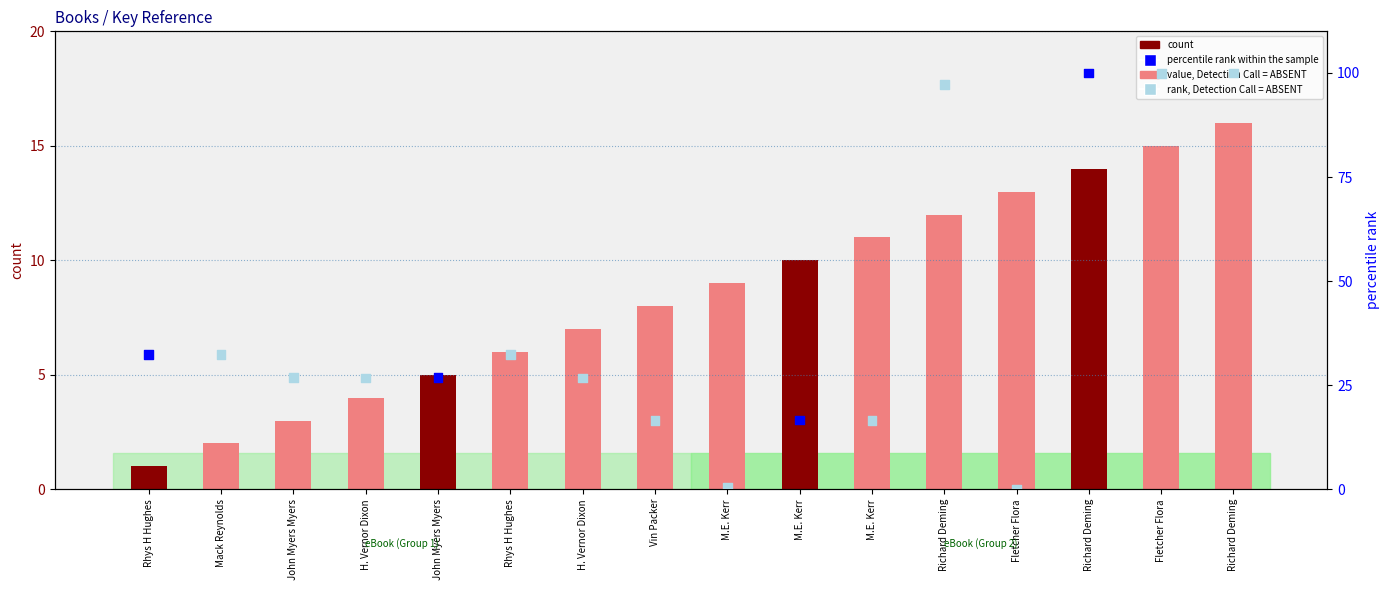

Which series has the widest spread of Y values?

percentile rank within the sample